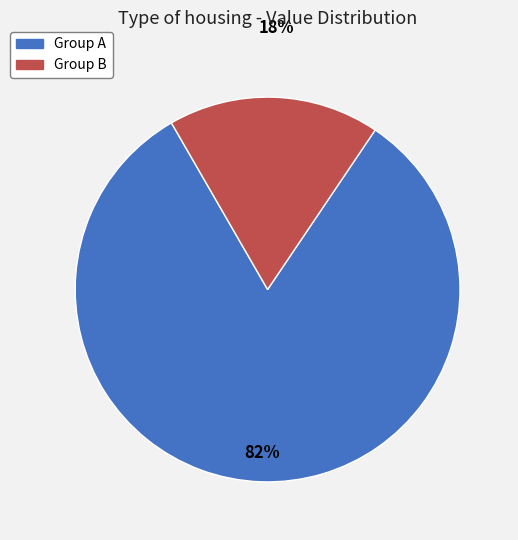

To the nearest percent, what is the difference between the largest and smallest slice percentages?

64%